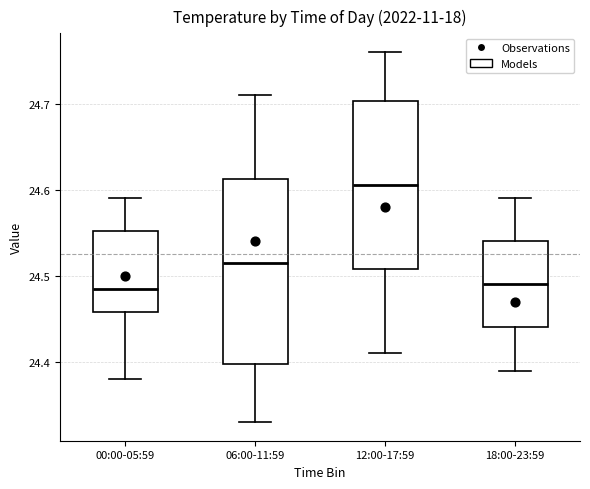

Reading left to right, read every box against the y-axis: the position of its median line, the range the box covers, and the ends of its whiskers. The values are not printed on the chart, so give them approximately, as read against the axis.

00:00-05:59: median 24.49, box 24.46 to 24.55, whiskers 24.38 to 24.59
06:00-11:59: median 24.52, box 24.40 to 24.61, whiskers 24.33 to 24.71
12:00-17:59: median 24.61, box 24.51 to 24.70, whiskers 24.41 to 24.76
18:00-23:59: median 24.49, box 24.44 to 24.54, whiskers 24.39 to 24.59